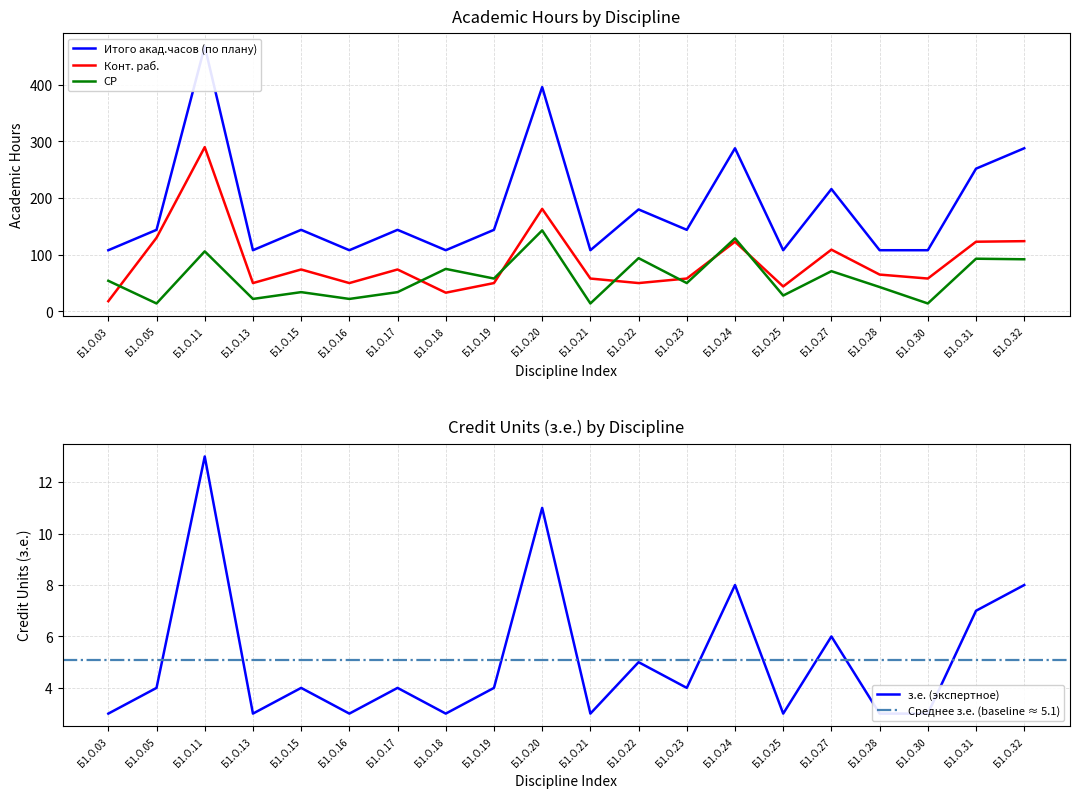

True or false: Конт. раб. has more than 2 interior local peaks.

True